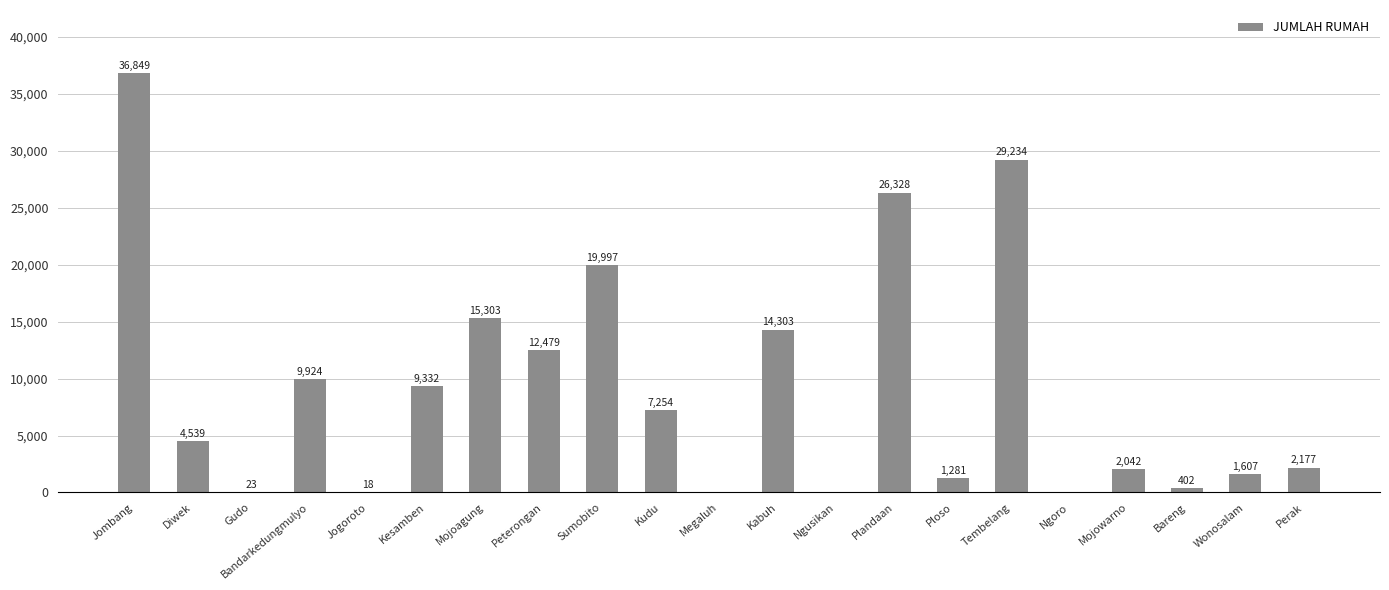

At which category does the chart reach its peak across all series?

Jombang